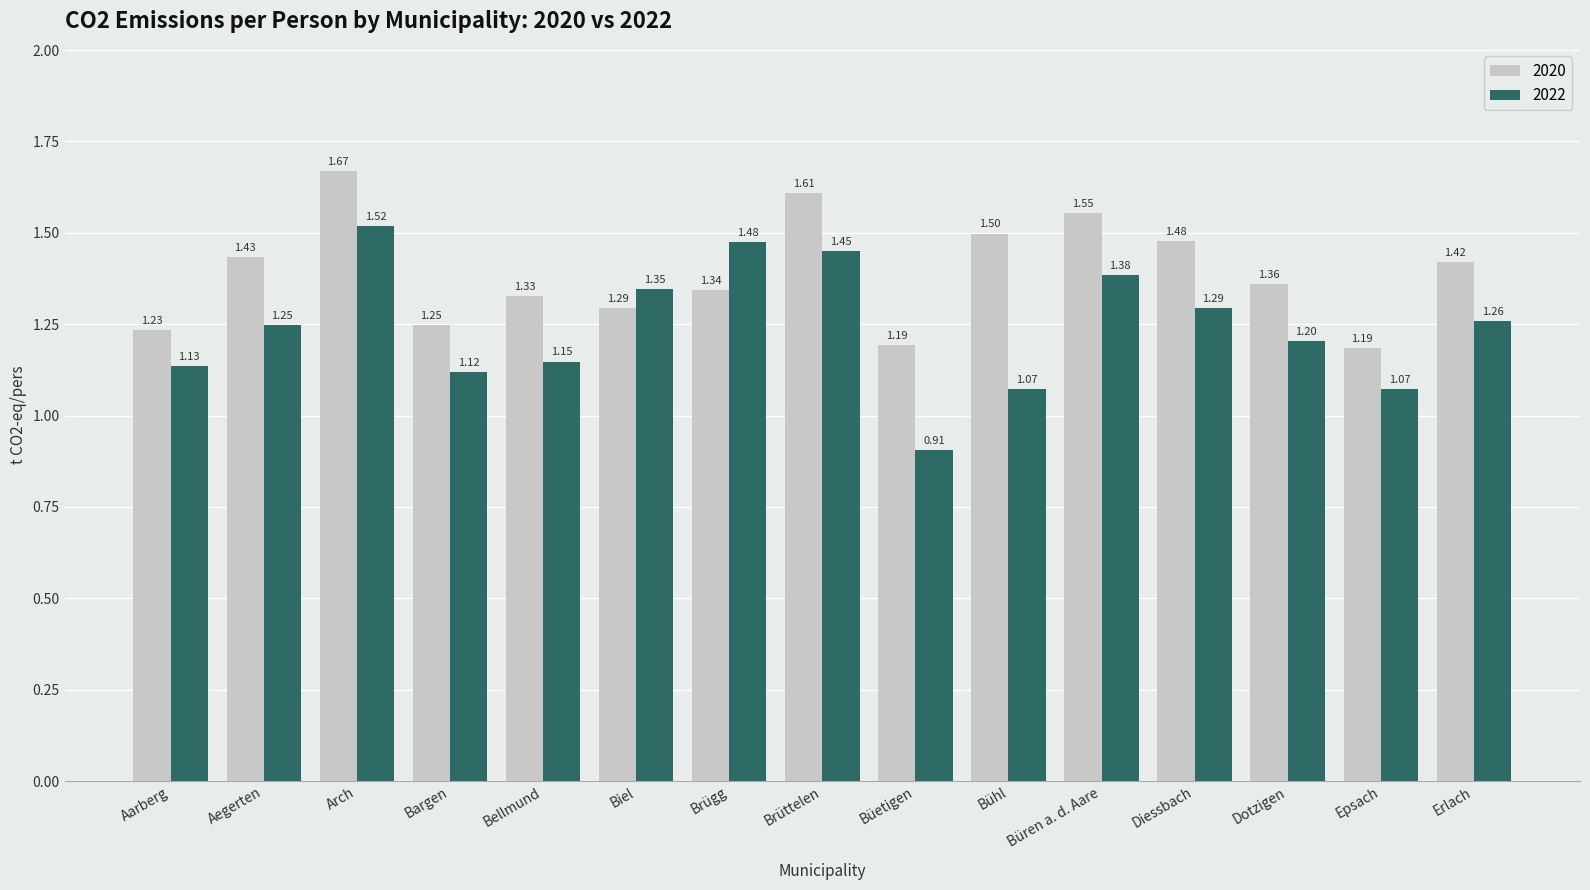

Rank the series by their maximum value, from highest to lowest.

2020, 2022